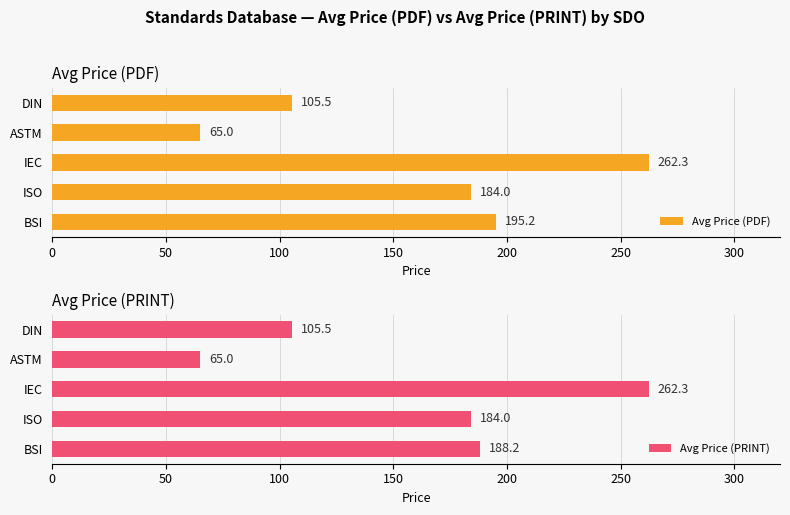

What is the difference between the second highest and second lowest values in the Avg Price (PDF) series?

89.7